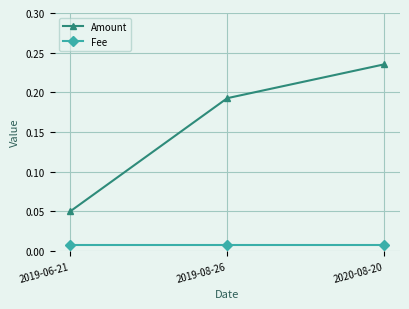

The value of Amount at 2019-06-21 is 0.0. True or false?

False